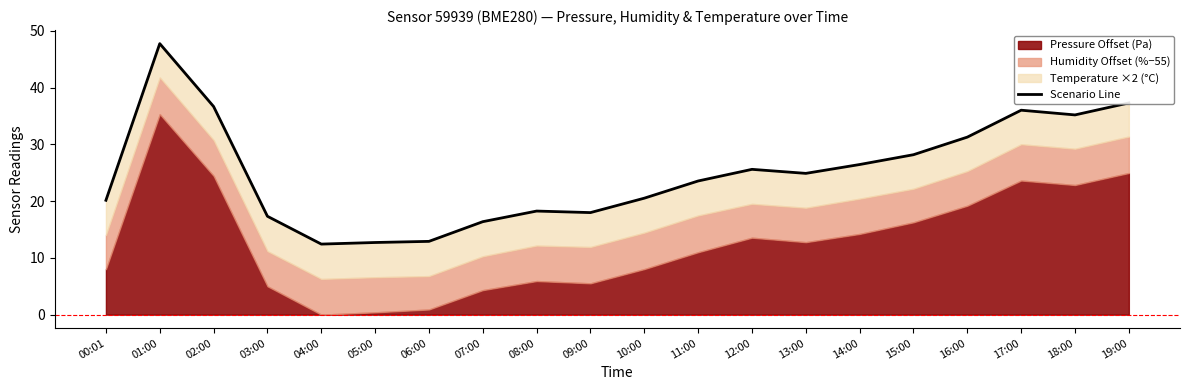

Where is the data nearest to the value 30?

16:00